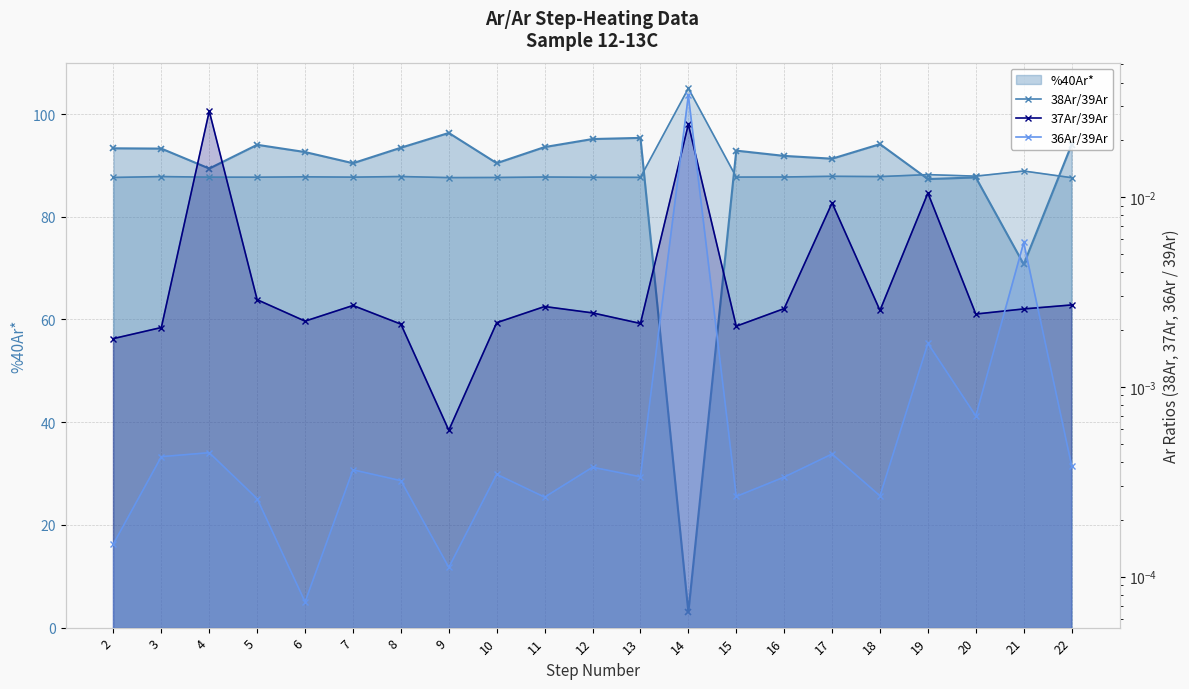

Reading right to left, transcribe all the data shown in this chart.

38Ar/39Ar: 0.0	0.0	0.0	0.0	0.0	0.0	0.0	0.0	0.0	0.0	0.0	0.0	0.0	0.0	0.0	0.0	0.0	0.0	0.0	0.0	0.0
37Ar/39Ar: 0.0	0.0	0.0	0.0	0.0	0.0	0.0	0.0	0.0	0.0	0.0	0.0	0.0	0.0	0.0	0.0	0.0	0.0	0.0	0.0	0.0
36Ar/39Ar: 0.0	0.0	0.0	0.0	0.0	0.0	0.0	0.0	0.0	0.0	0.0	0.0	0.0	0.0	0.0	0.0	0.0	0.0	0.0	0.0	0.0